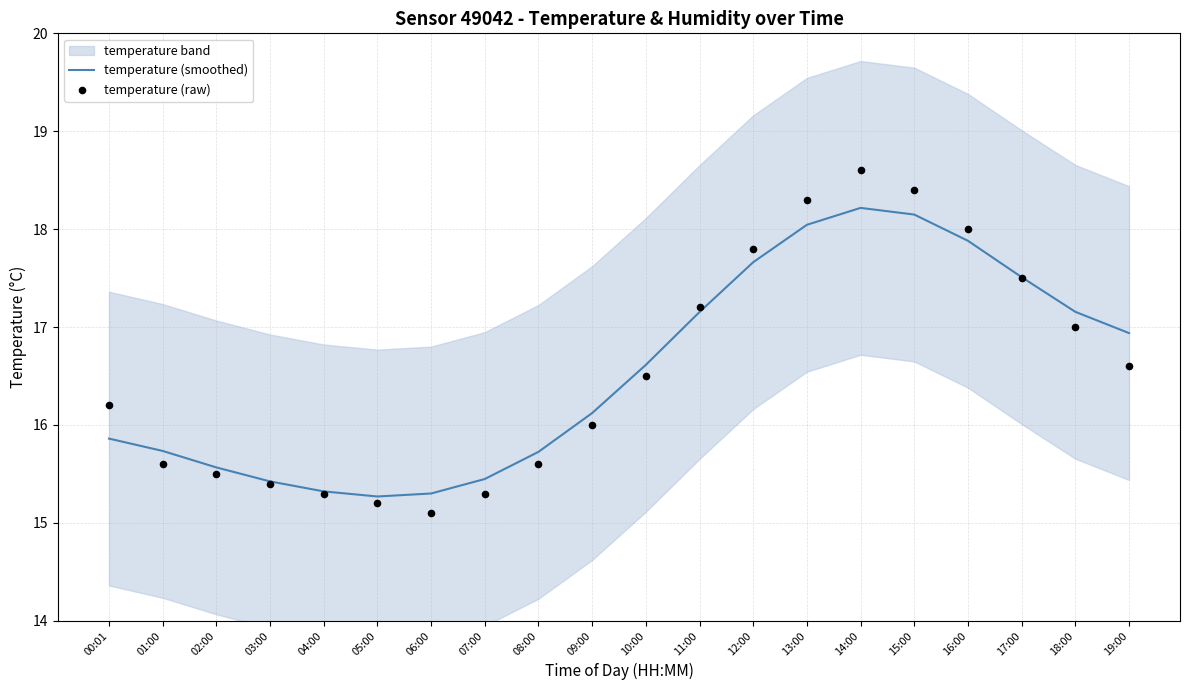

At how many categories does at least one series exceed 16?

12